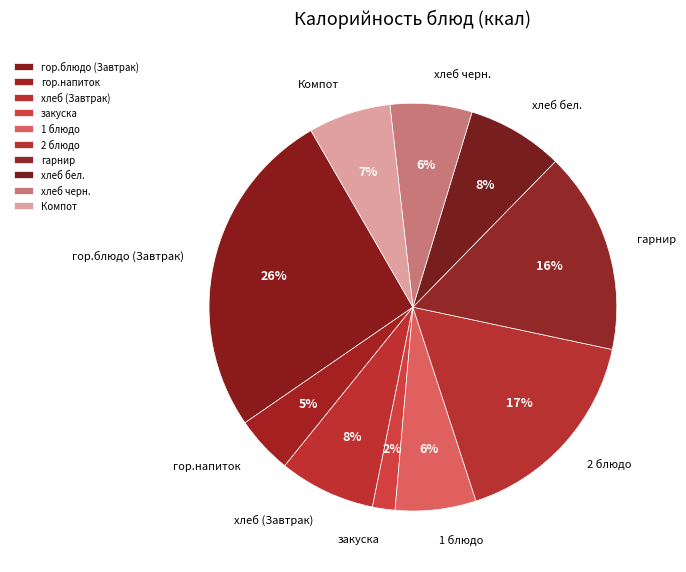

Combined, do 2 блюдо and закуска account for over 50%?

No